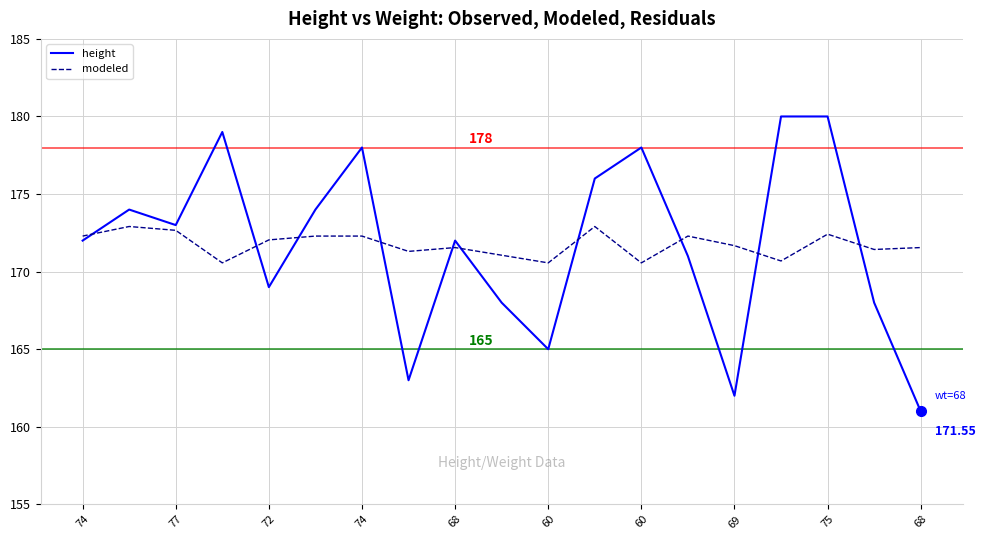

List the series in order of their peak value, lowest first.

modeled, height